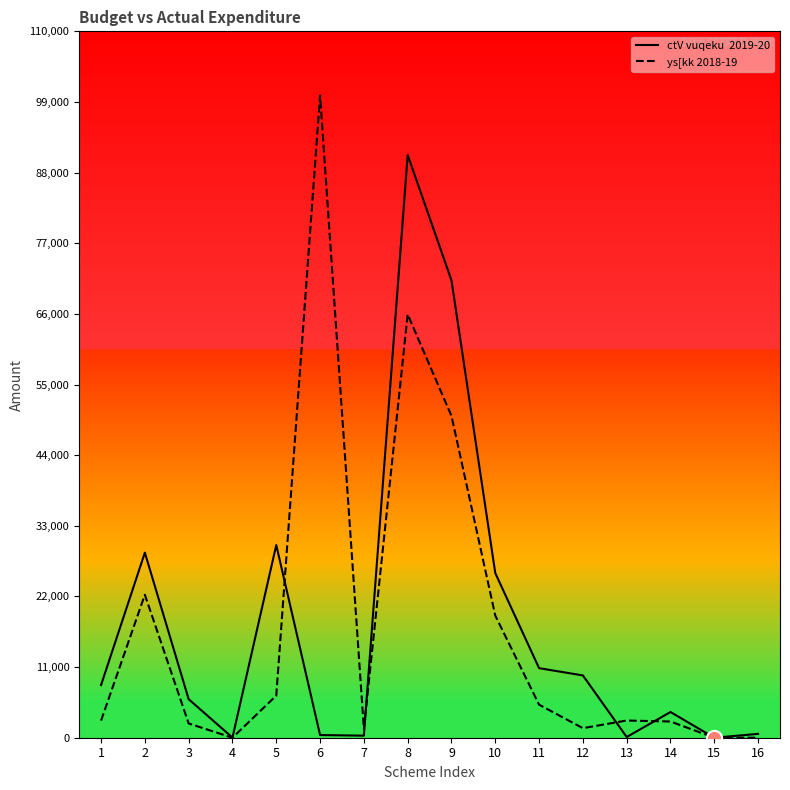

Which series has the largest total across all categories?

ctV vuqeku  2019-20